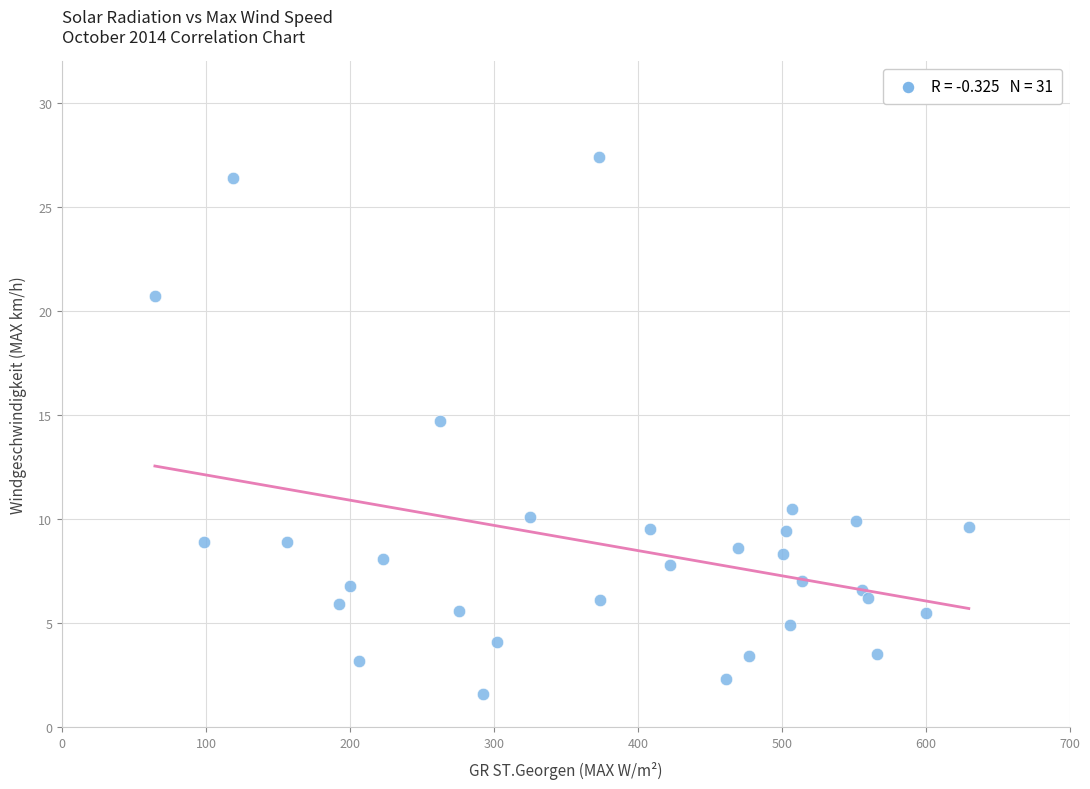

What Y value in the scatter plot is closest to 14?

14.7